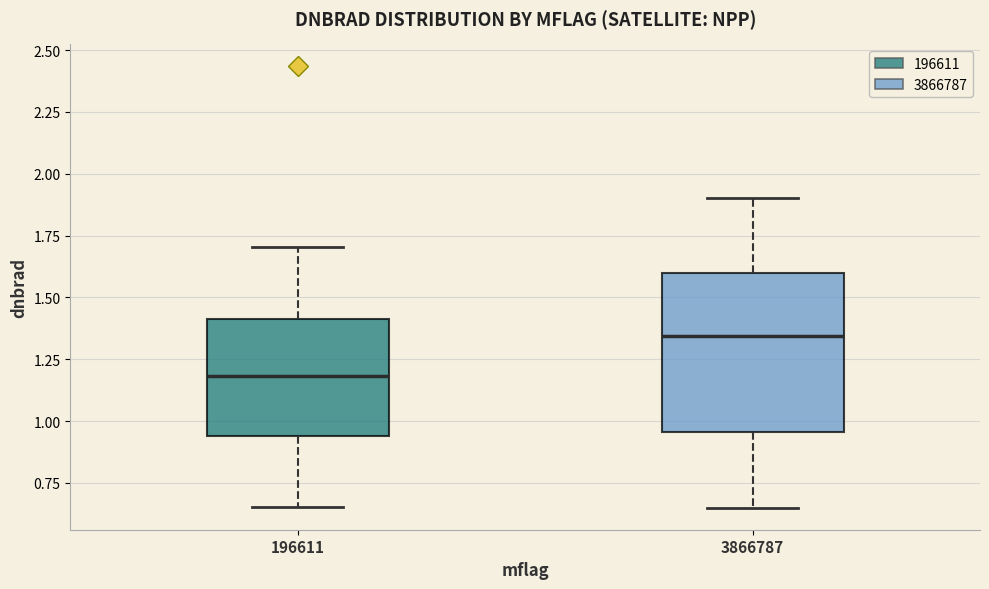

Where does the upper whisker of the box at x = 196611 end on the y-axis? The values are not printed on the chart, so give them approximately, as read against the axis.

1.70